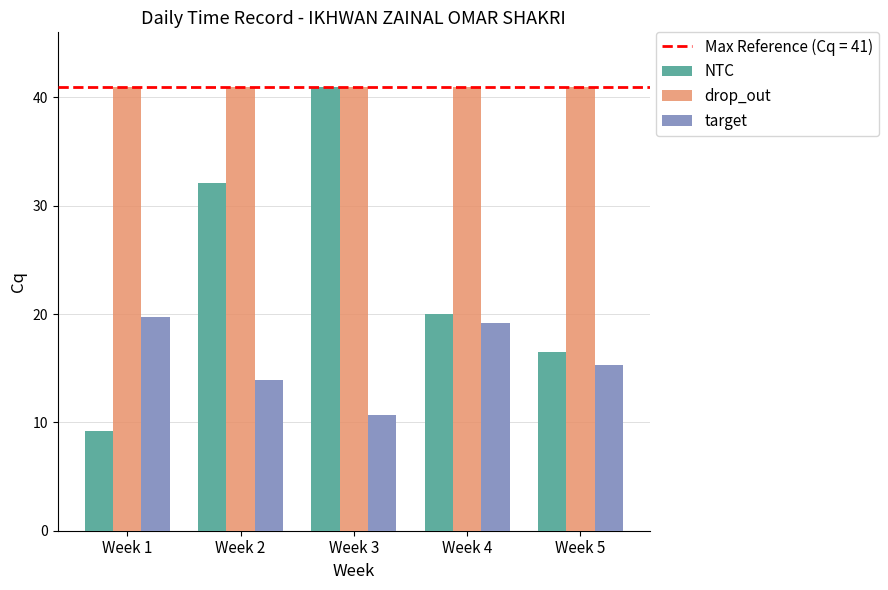

Is it true that NTC equals 4.3 at Week 5?

False